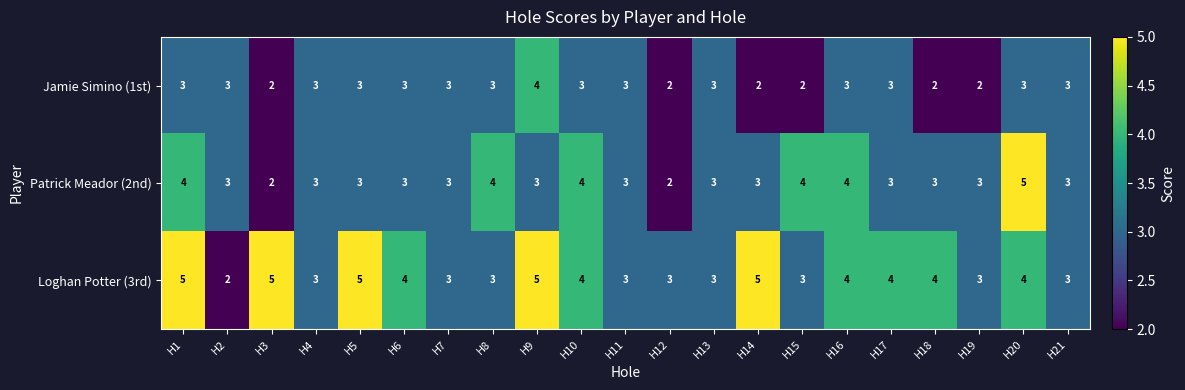

The Jamie Simino (1st) series shows 4 at H21. True or false?

False